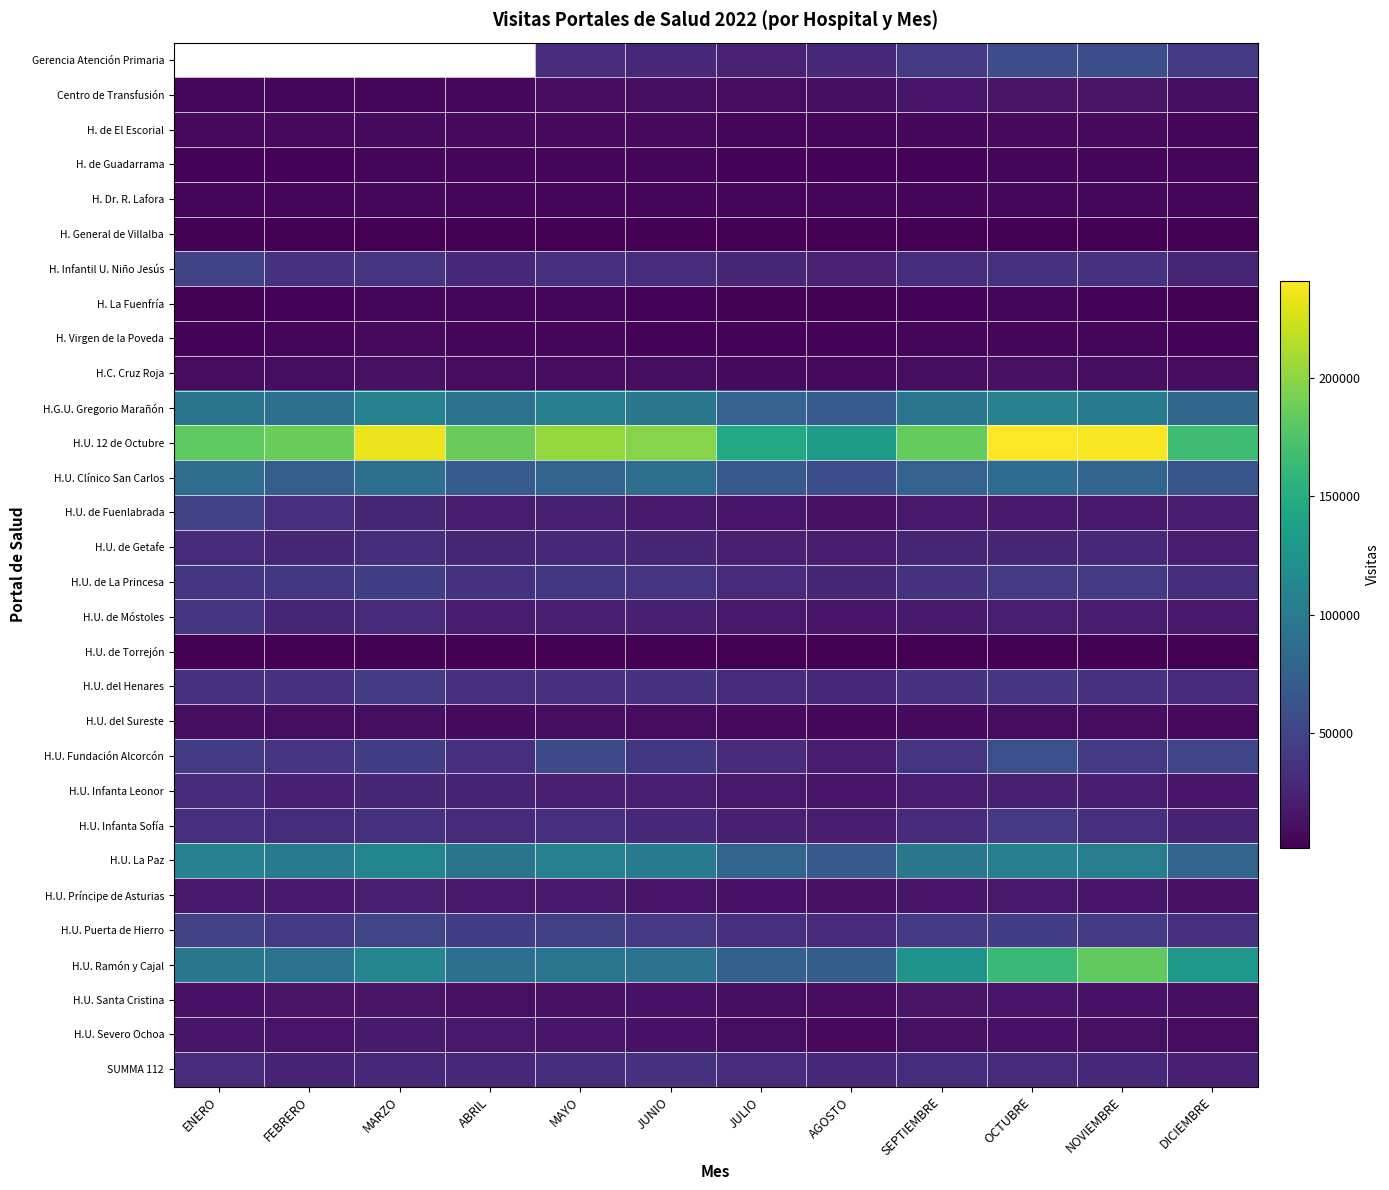

What is the difference between the second highest and minimum values in the H. de Guadarrama series?

1290.0